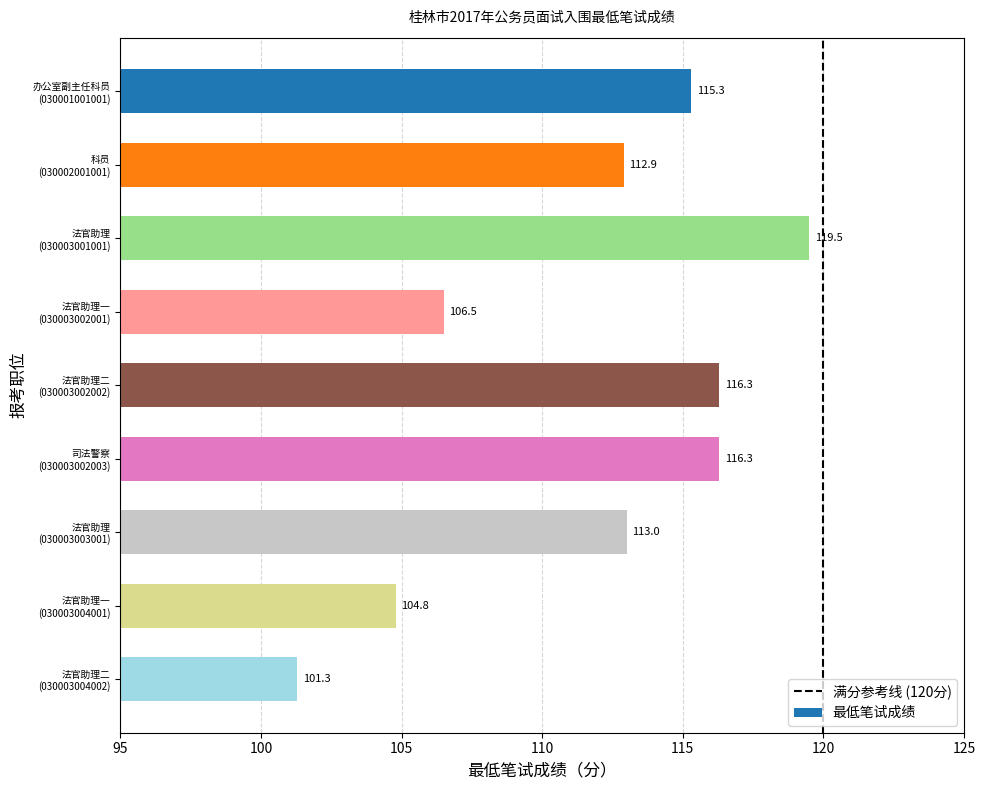

What is the sum of all values?

1005.9